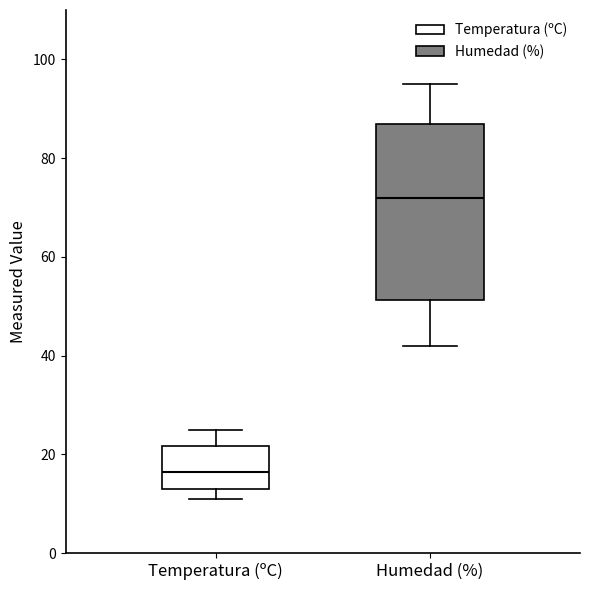

Reading left to right, read every box against the y-axis: the position of its median line, the range the box covers, and the ends of its whiskers. The values are not printed on the chart, so give them approximately, as read against the axis.

Temperatura (ºC): median 16, box 12 to 22, whiskers 10 to 26
Humedad (%): median 72, box 52 to 88, whiskers 42 to 96